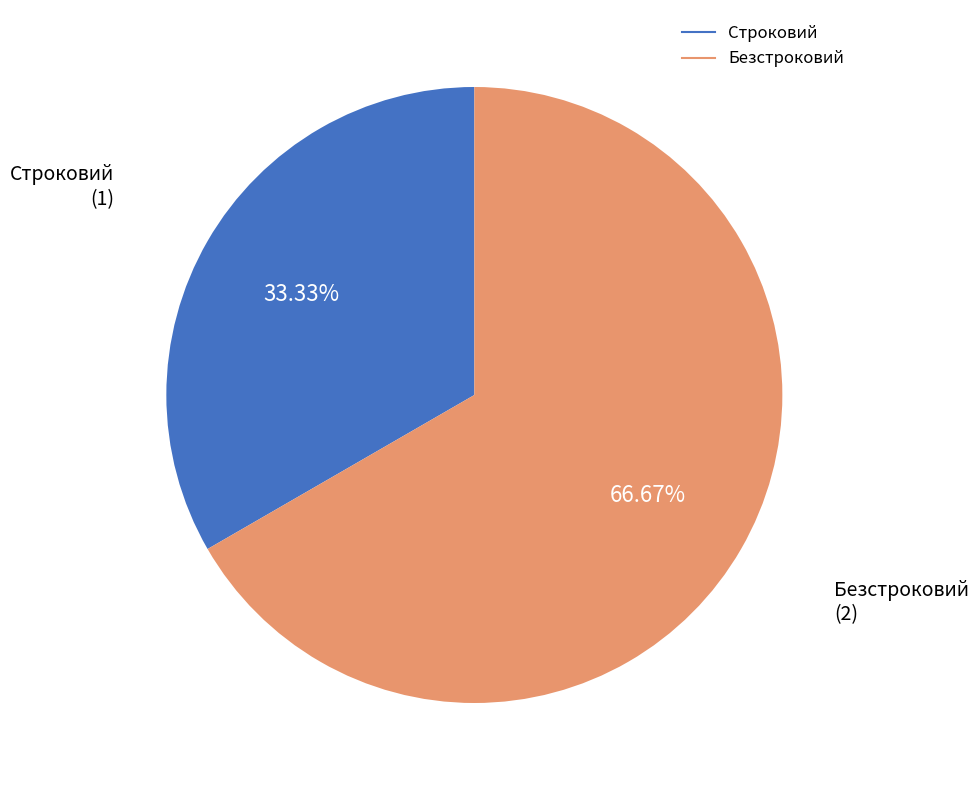

Between Строковий and Безстроковий, which is larger?

Безстроковий